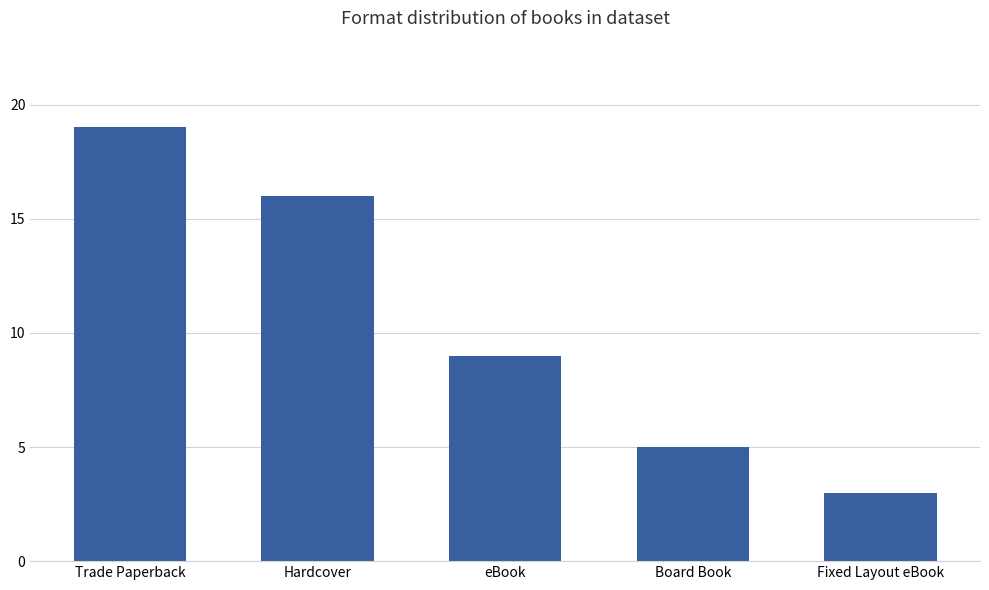

Reading left to right, transcribe all the data shown in this chart.

19	16	9	5	3